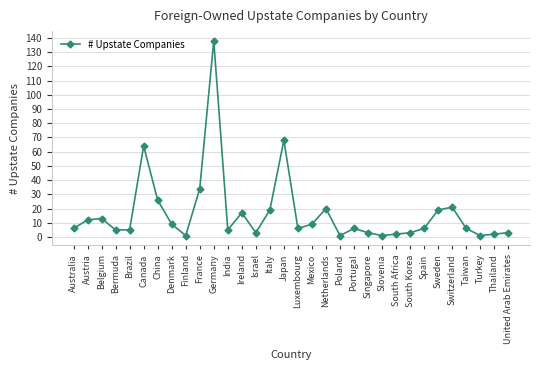

What is the ratio of the value at Luxembourg to the value at Australia?

1.0